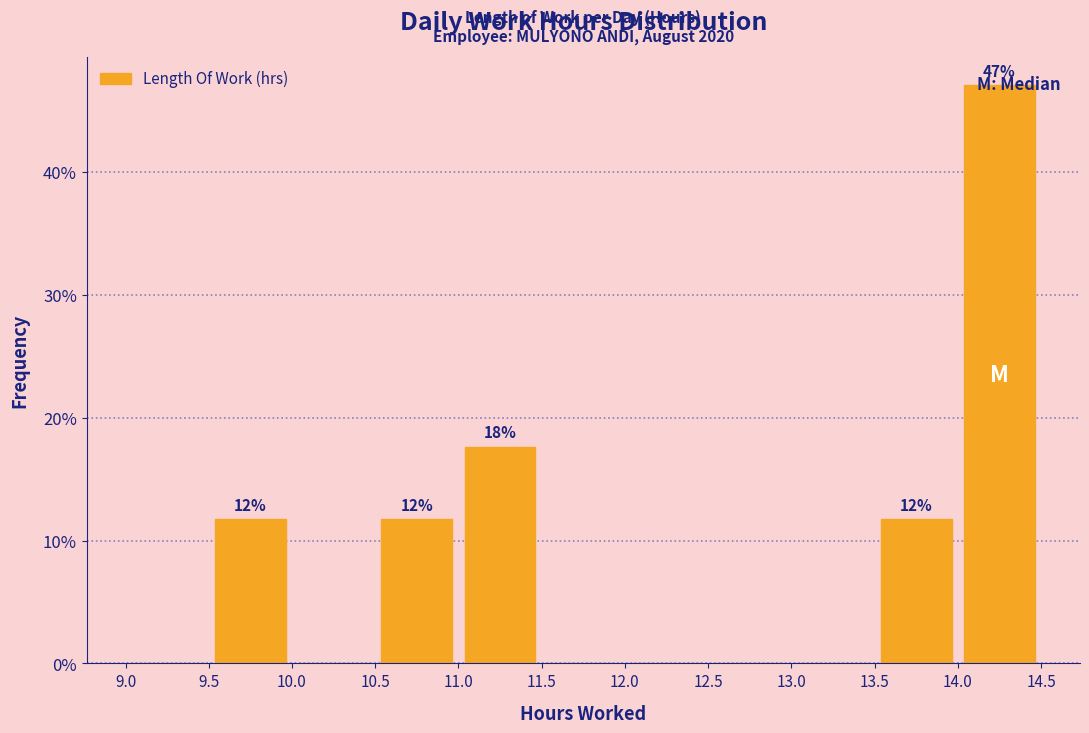

Which range on the x-axis has the tallest bar?

14.0 to 14.5